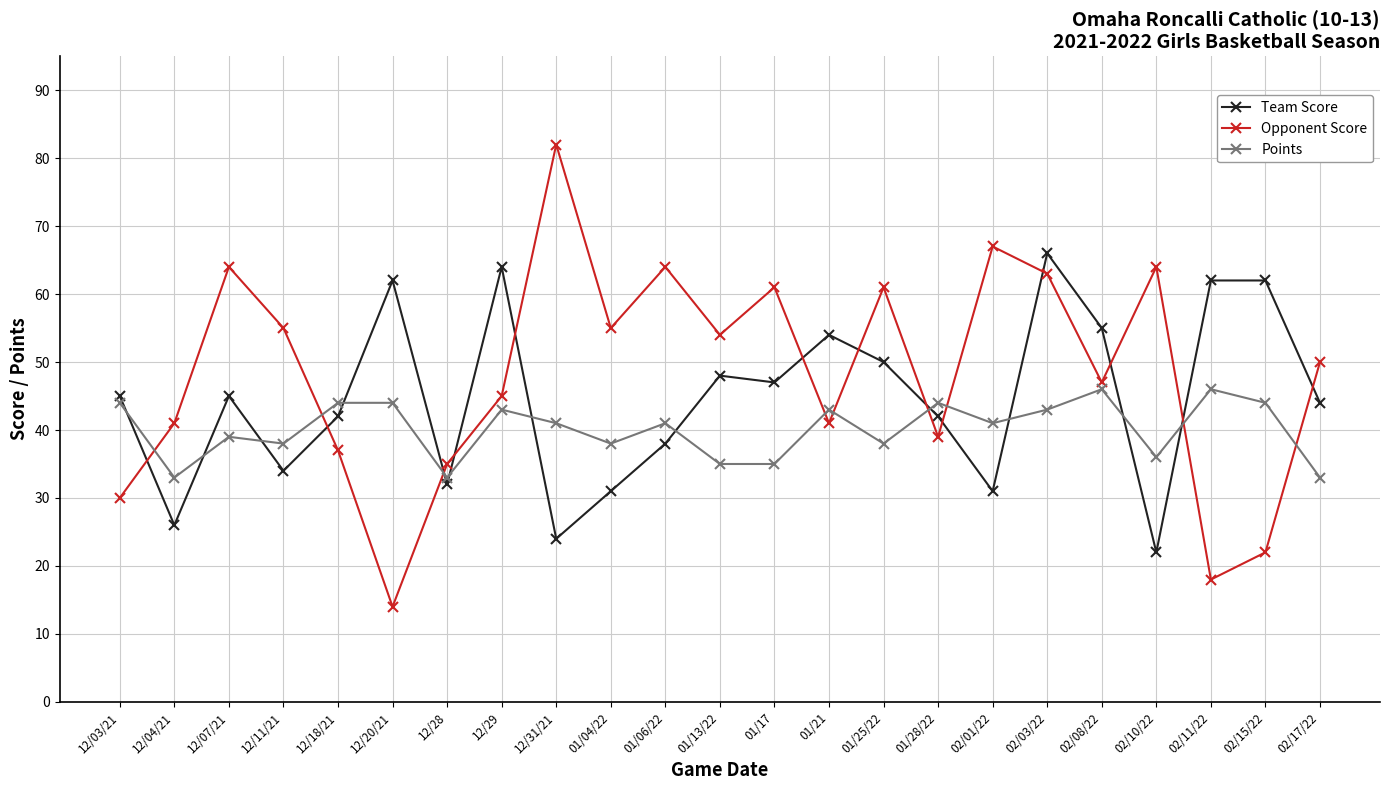

How many intersections are there between Team Score and Points?

12